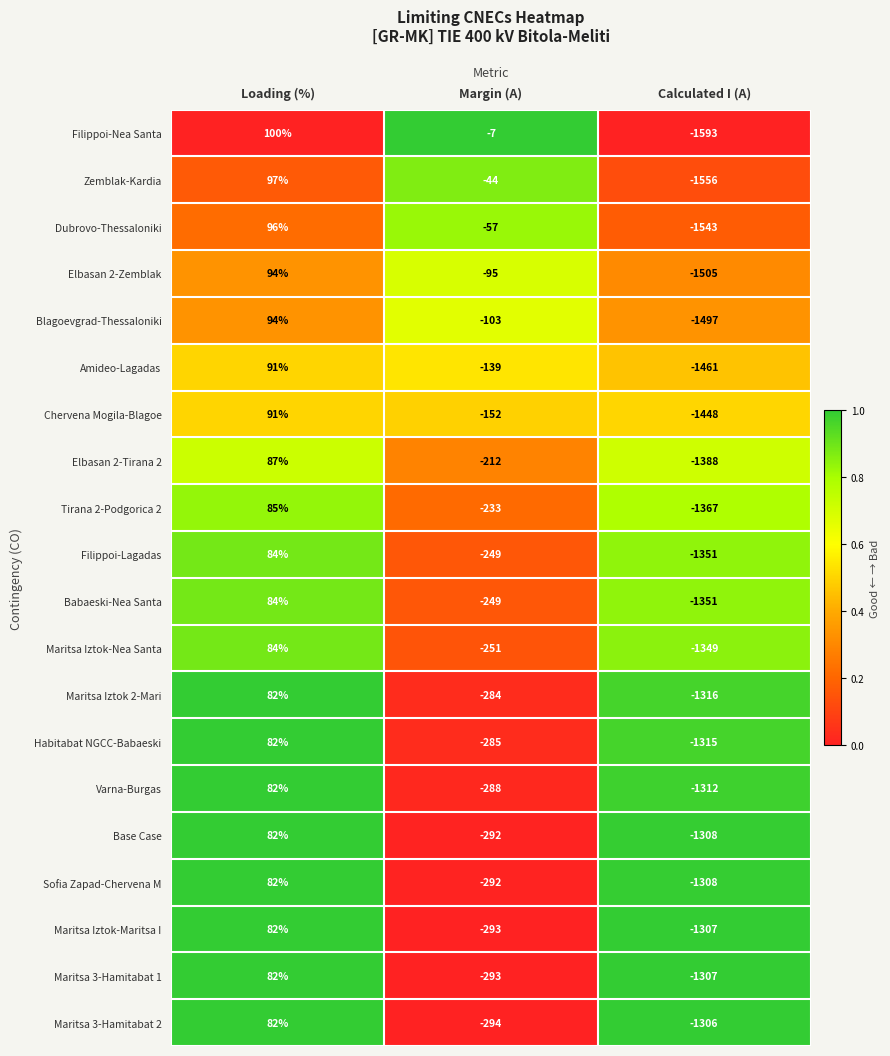

Is it true that Maritsa Iztok-Maritsa I equals 82 at Loading (%)?

True